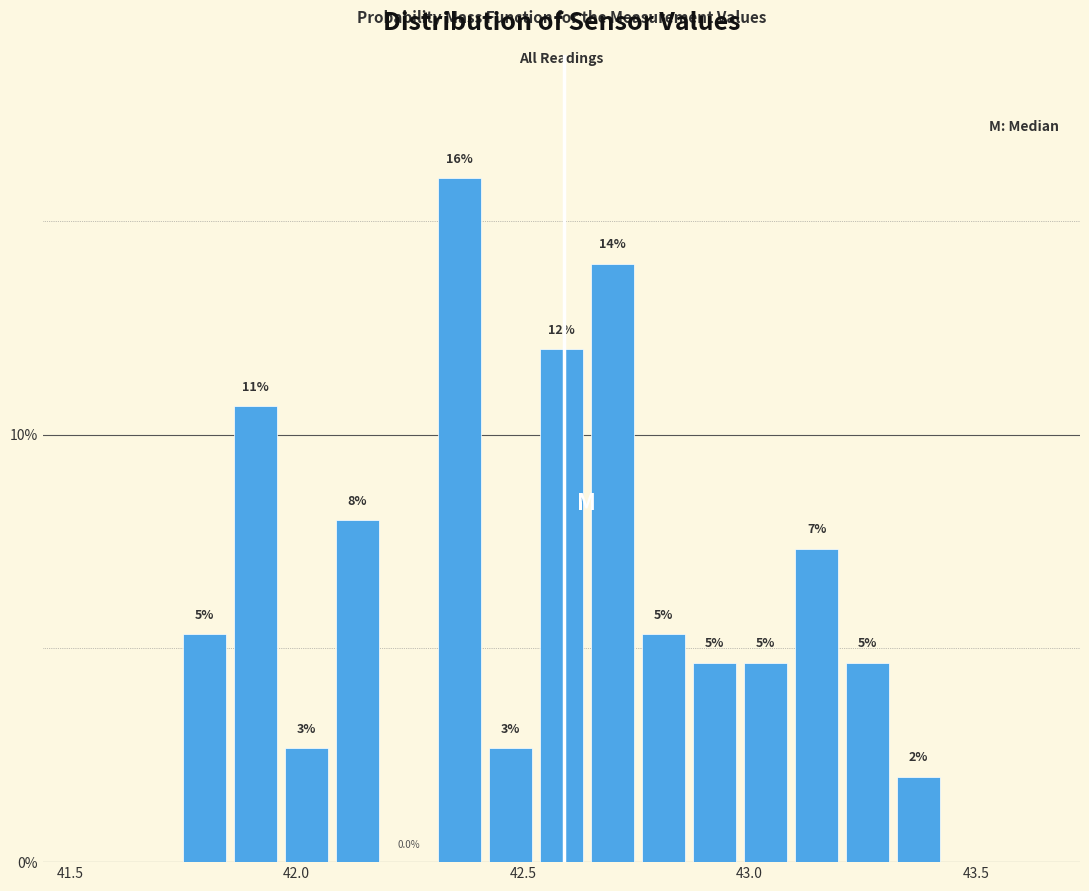

Around what value on the x-axis is the tallest bar? Give the approximate position of its centre, as read against the axis.

42.35